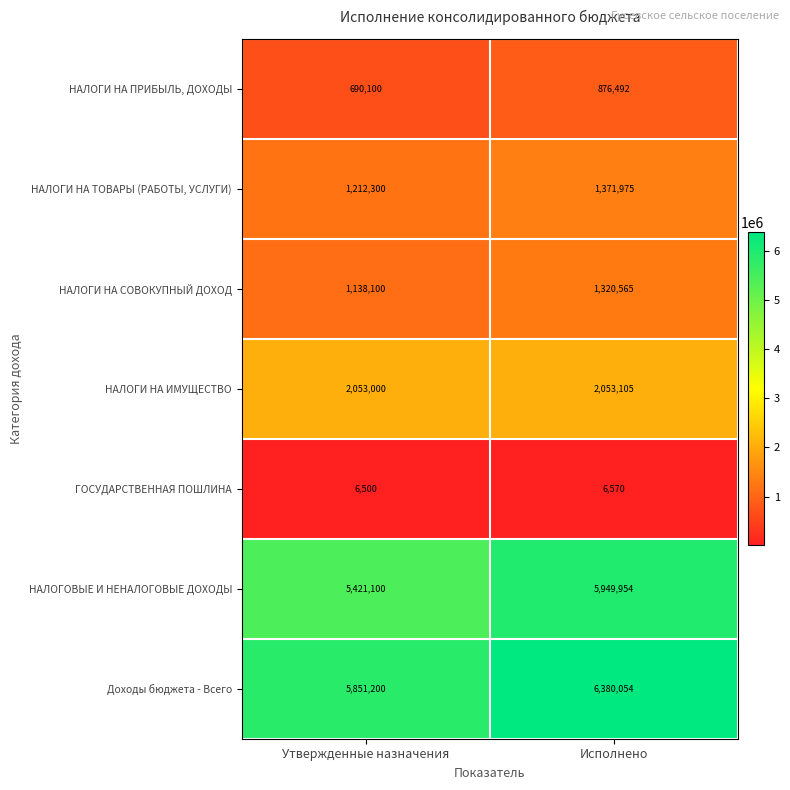

Reading left to right, transcribe all the data shown in this chart.

НАЛОГИ НА ПРИБЫЛЬ, ДОХОДЫ: Утвержденные назначения=690100	Исполнено=876492
НАЛОГИ НА ТОВАРЫ (РАБОТЫ, УСЛУГИ): Утвержденные назначения=1212300	Исполнено=1371975
НАЛОГИ НА СОВОКУПНЫЙ ДОХОД: Утвержденные назначения=1138100	Исполнено=1320565
НАЛОГИ НА ИМУЩЕСТВО: Утвержденные назначения=2053000	Исполнено=2053105
ГОСУДАРСТВЕННАЯ ПОШЛИНА: Утвержденные назначения=6500	Исполнено=6570
НАЛОГОВЫЕ И НЕНАЛОГОВЫЕ ДОХОДЫ: Утвержденные назначения=5421100	Исполнено=5949954
Доходы бюджета - Всего: Утвержденные назначения=5851200	Исполнено=6380054